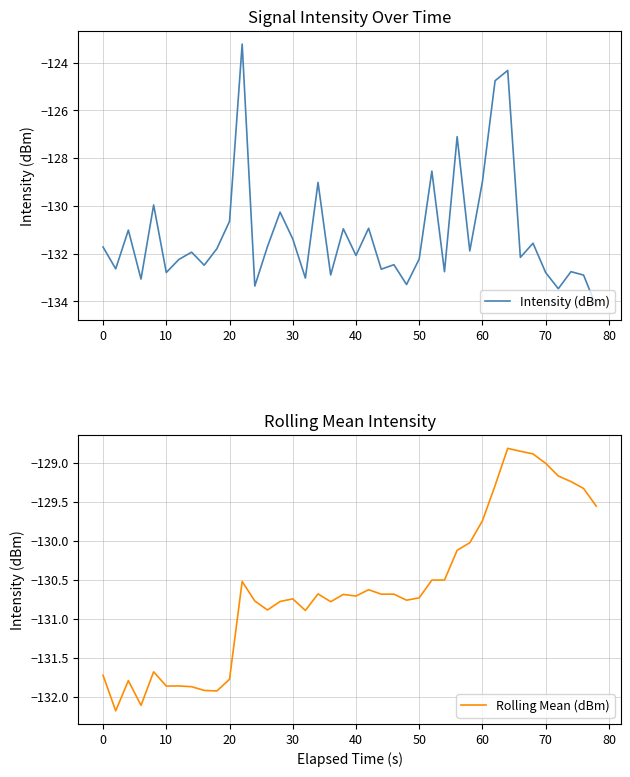

Reading left to right, list all the values displayed in this chart.

Intensity (dBm): -131.7	-132.6	-131.0	-133.1	-130.0	-132.8	-132.2	-131.9	-132.5	-131.8	-130.6	-123.2	-133.4	-131.7	-130.3	-131.4	-133.0	-129.0	-132.9	-131.0	-132.1	-130.9	-132.7	-132.5	-133.3	-132.2	-128.5	-132.8	-127.1	-131.9	-129.0	-124.8	-124.3	-132.2	-131.6	-132.8	-133.5	-132.8	-132.9	-134.2
Rolling Mean (dBm): -131.7	-132.2	-131.8	-132.1	-131.7	-131.9	-131.9	-131.9	-131.9	-131.9	-131.8	-130.5	-130.8	-130.9	-130.8	-130.7	-130.9	-130.7	-130.8	-130.7	-130.7	-130.6	-130.7	-130.7	-130.8	-130.7	-130.5	-130.5	-130.1	-130.0	-129.7	-129.3	-128.8	-128.8	-128.9	-129.0	-129.2	-129.2	-129.3	-129.6